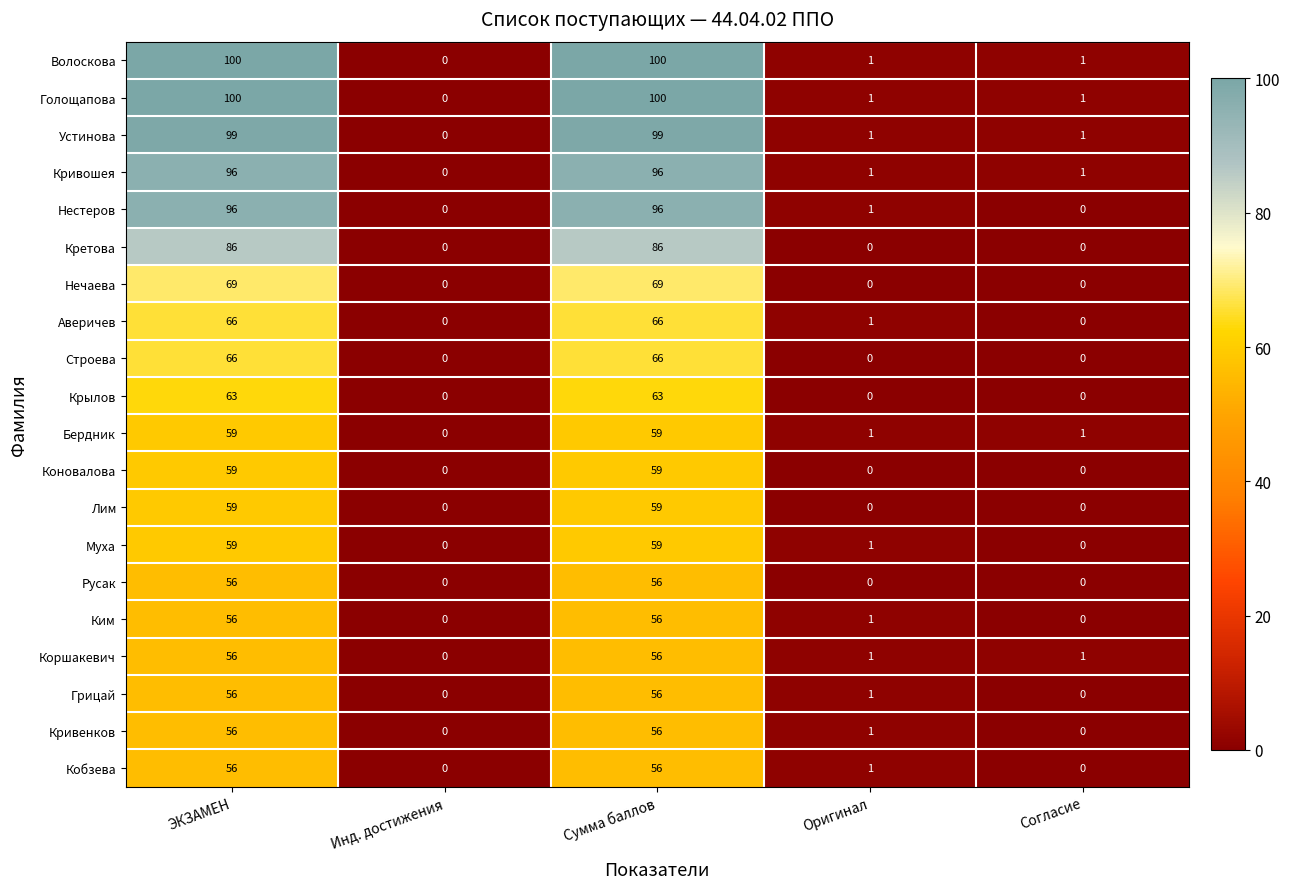

What is the total value across all series at Сумма баллов?

1413